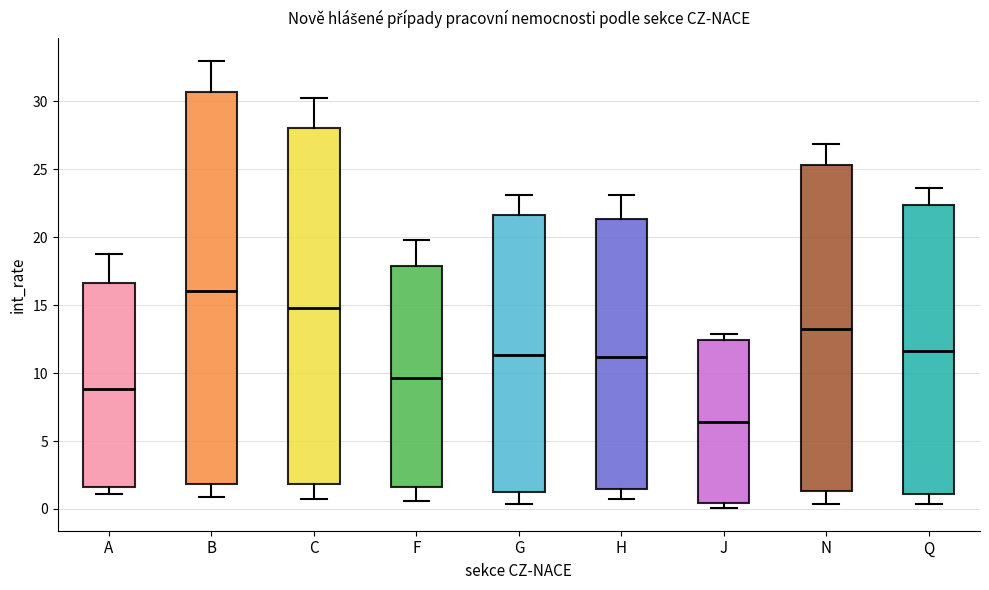

Reading left to right, read every box against the y-axis: the position of its median line, the range the box covers, and the ends of its whiskers. The values are not printed on the chart, so give them approximately, as read against the axis.

A: median 9.0, box 1.5 to 16.5, whiskers 1.0 to 19.0
B: median 16.0, box 2.0 to 30.5, whiskers 1.0 to 33.0
C: median 15.0, box 2.0 to 28.0, whiskers 0.5 to 30.0
F: median 9.5, box 1.5 to 18.0, whiskers 0.5 to 20.0
G: median 11.5, box 1.5 to 21.5, whiskers 0.5 to 23.0
H: median 11.0, box 1.5 to 21.5, whiskers 0.5 to 23.0
J: median 6.5, box 0.5 to 12.5, whiskers 0.0 to 13.0
N: median 13.0, box 1.5 to 25.5, whiskers 0.5 to 27.0
Q: median 11.5, box 1.0 to 22.5, whiskers 0.5 to 23.5